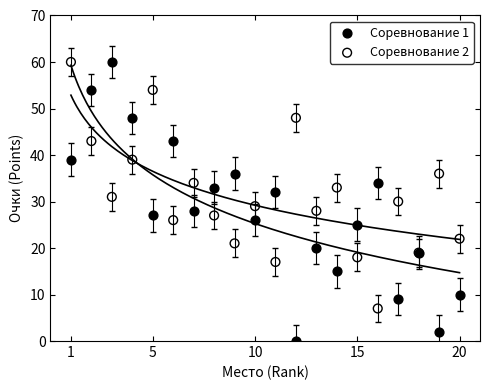

Which series has the largest Y range (max minus min)?

Соревнование 1